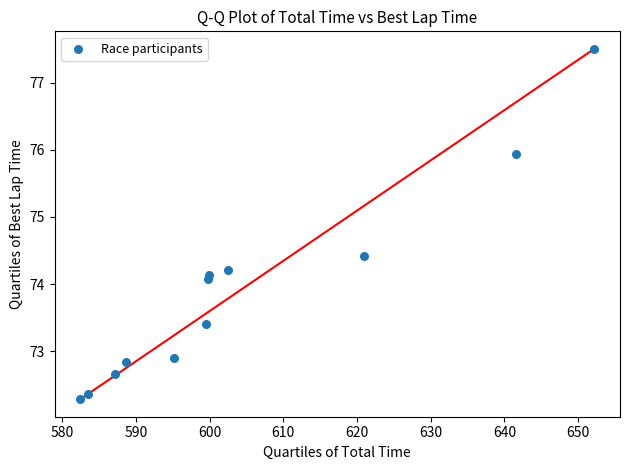

What is the average Y value?

73.9